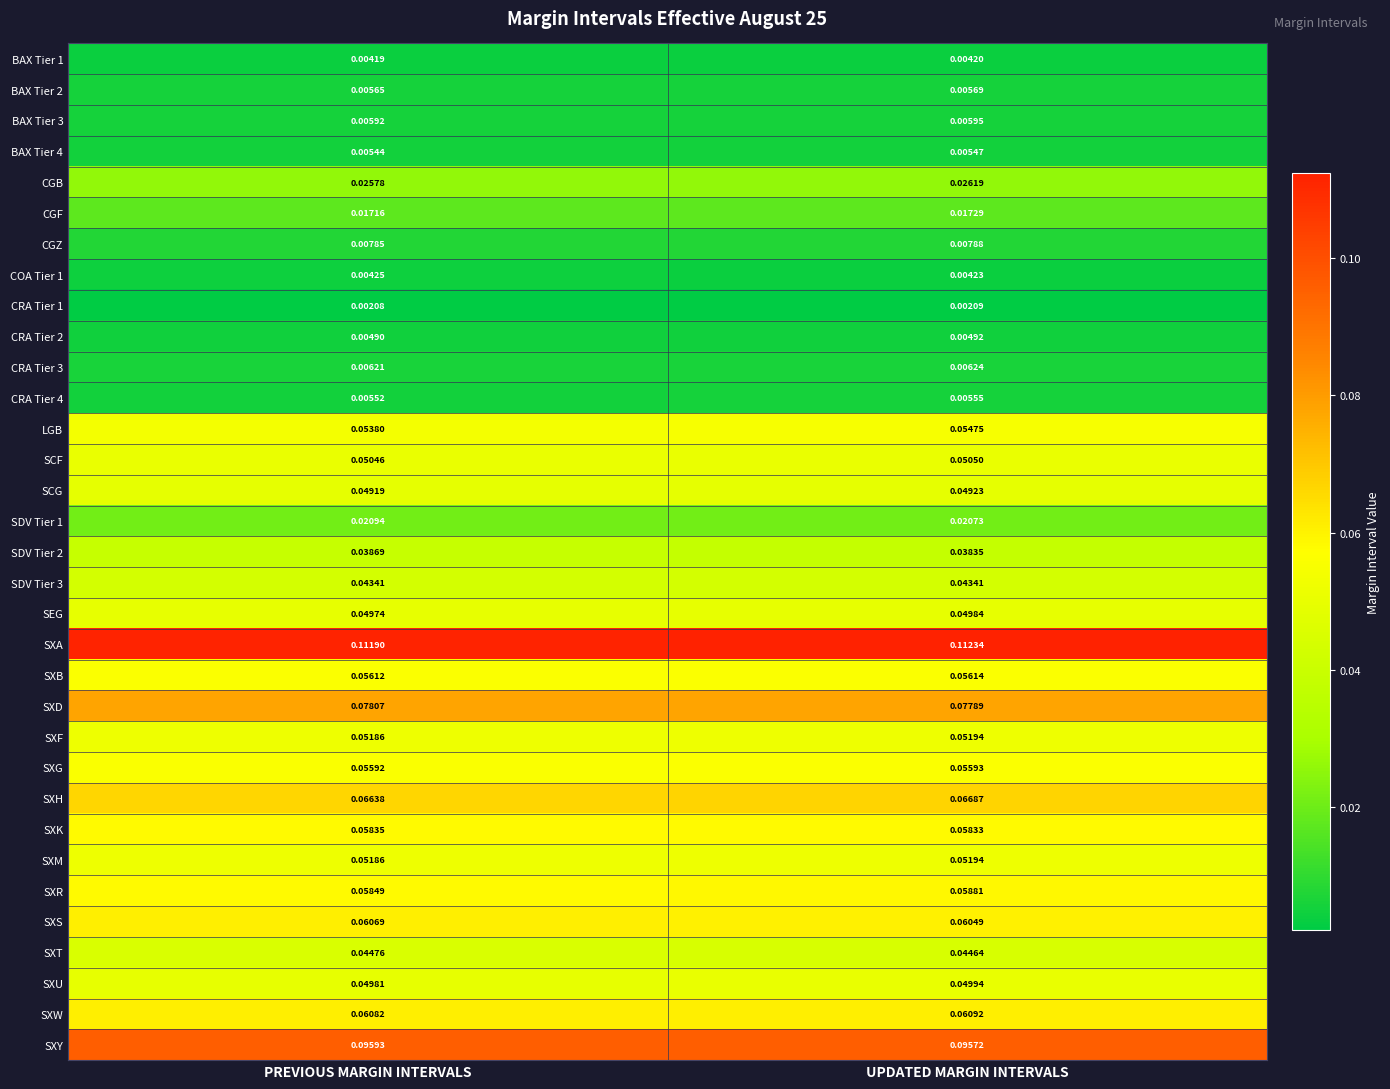

Where is CGB nearest to the value 0?

PREVIOUS MARGIN INTERVALS